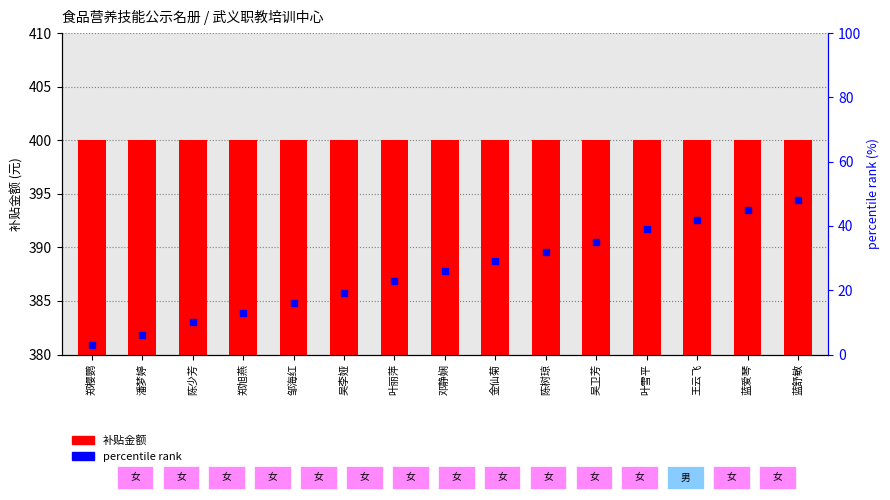

What are all the series names shown in the legend?

补贴金额, percentile rank